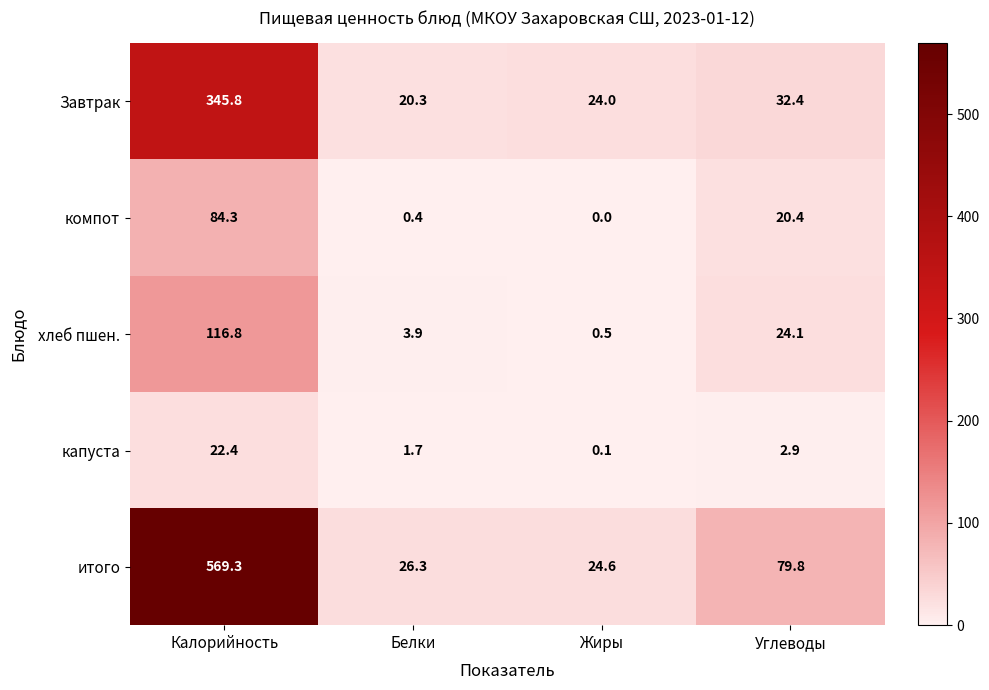

Reading right to left, what are all the values shown in this chart?

Завтрак: Углеводы=32.4	Жиры=24.0	Белки=20.3	Калорийность=345.8
компот: Углеводы=20.4	Жиры=0.0	Белки=0.4	Калорийность=84.3
хлеб пшен.: Углеводы=24.1	Жиры=0.5	Белки=3.9	Калорийность=116.8
капуста: Углеводы=2.9	Жиры=0.1	Белки=1.7	Калорийность=22.4
итого: Углеводы=79.8	Жиры=24.6	Белки=26.3	Калорийность=569.3